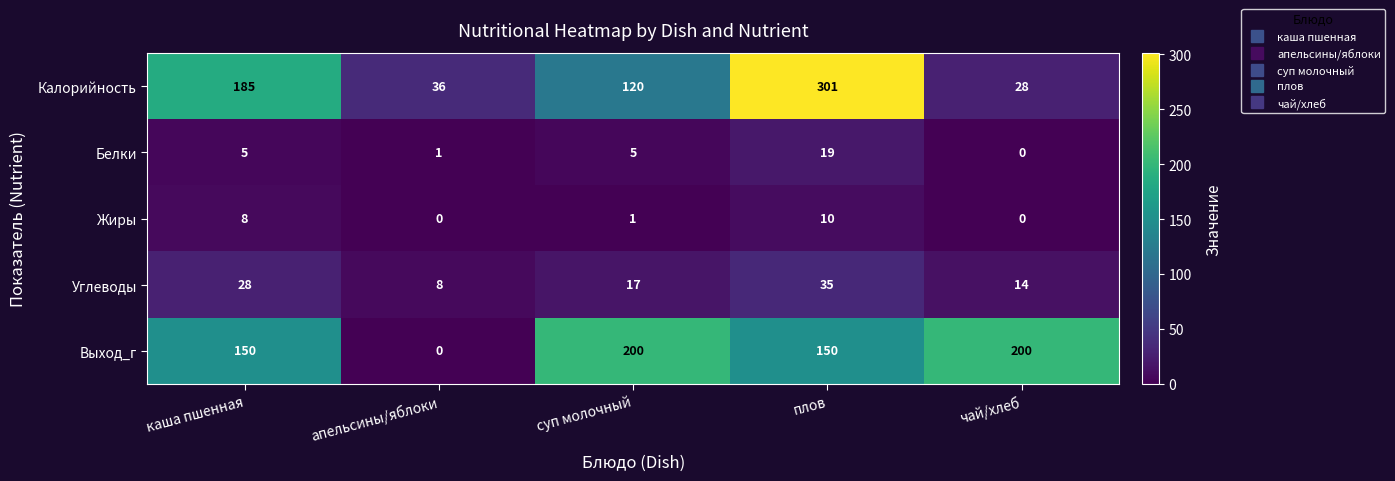

Reading left to right, transcribe all the data shown in this chart.

Калорийность: каша пшенная=185	апельсины/яблоки=36	суп молочный=120	плов=301	чай/хлеб=28
Белки: каша пшенная=5	апельсины/яблоки=1	суп молочный=5	плов=19	чай/хлеб=0
Жиры: каша пшенная=8	апельсины/яблоки=0	суп молочный=1	плов=10	чай/хлеб=0
Углеводы: каша пшенная=28	апельсины/яблоки=8	суп молочный=17	плов=35	чай/хлеб=14
Выход_г: каша пшенная=150	апельсины/яблоки=0	суп молочный=200	плов=150	чай/хлеб=200